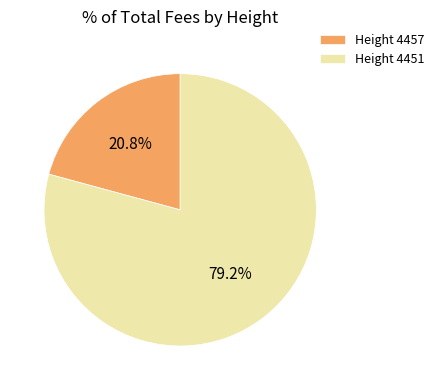

Does any single category account for the majority?

Yes